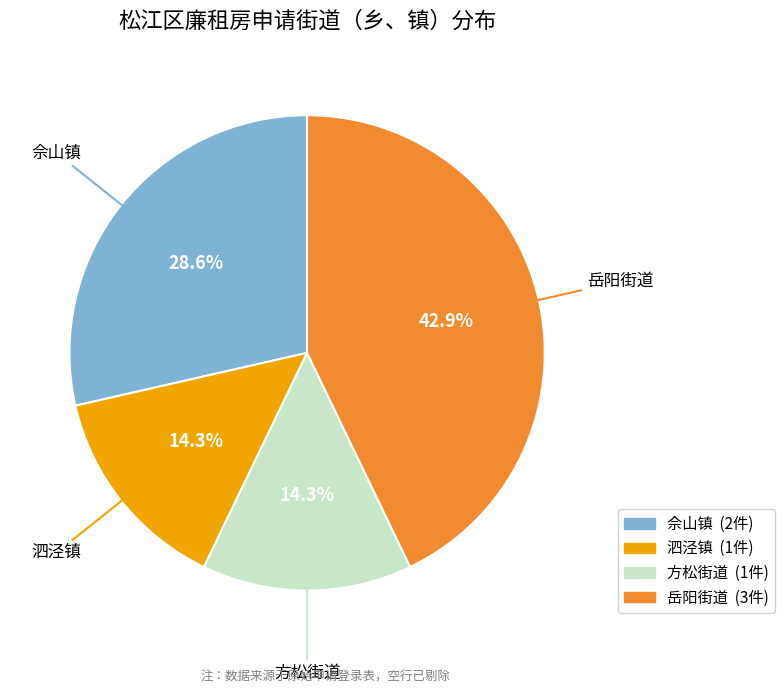

To the nearest percent, what percentage of the pie is 佘山镇?

29%